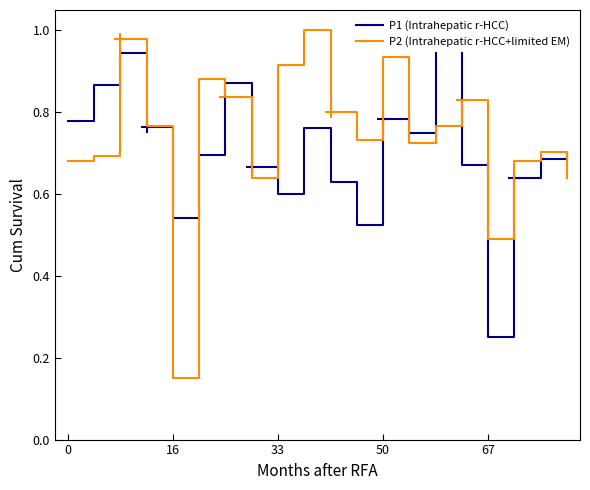

True or false: P2 (Intrahepatic r-HCC+limited EM) has a value of 0.7 at 13.

True